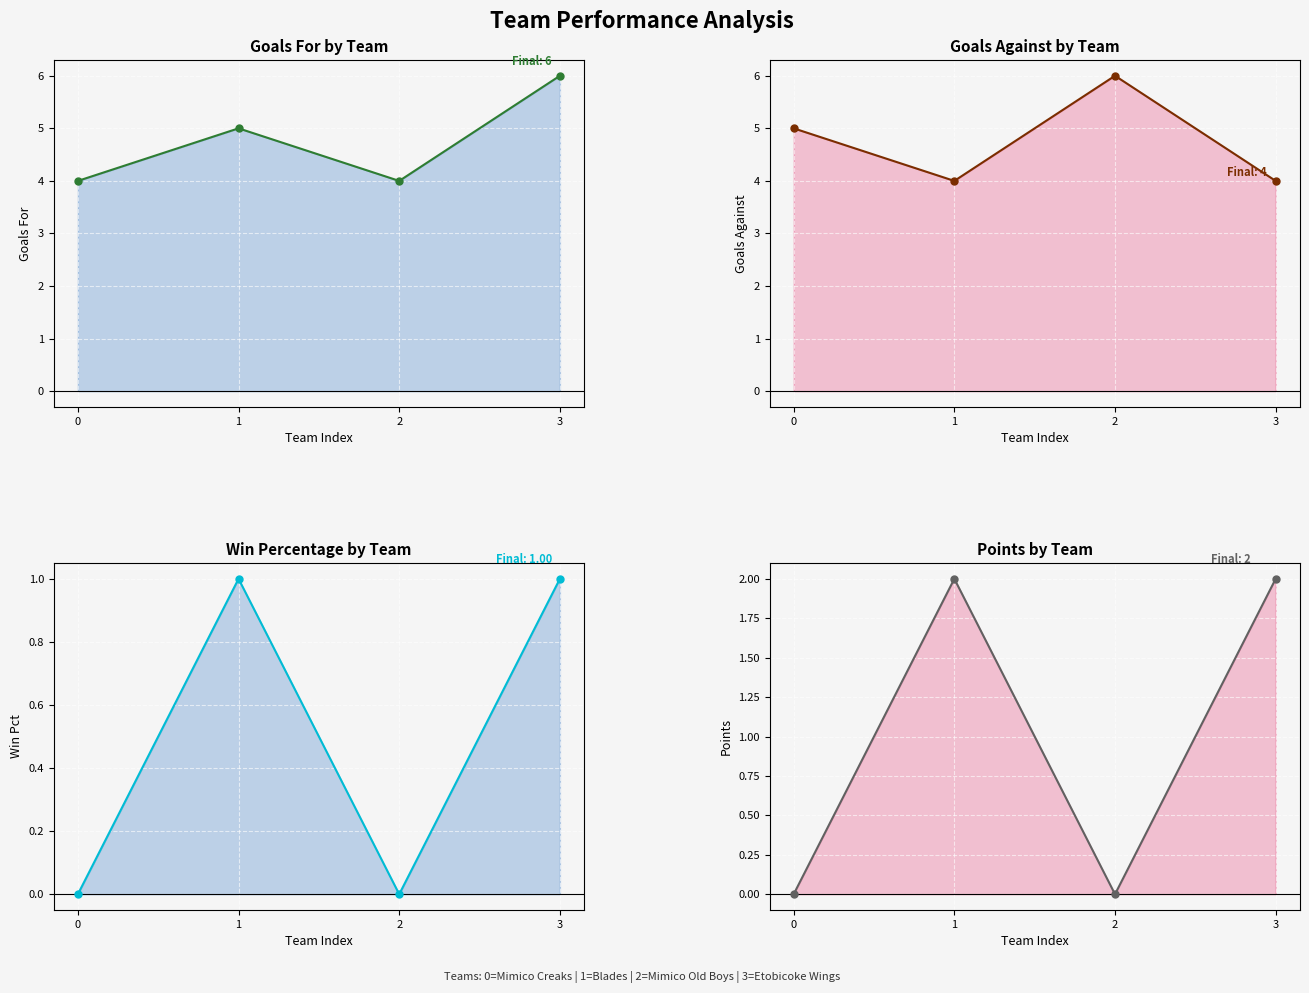

True or false: Goals For has more than 0 interior local peaks.

True